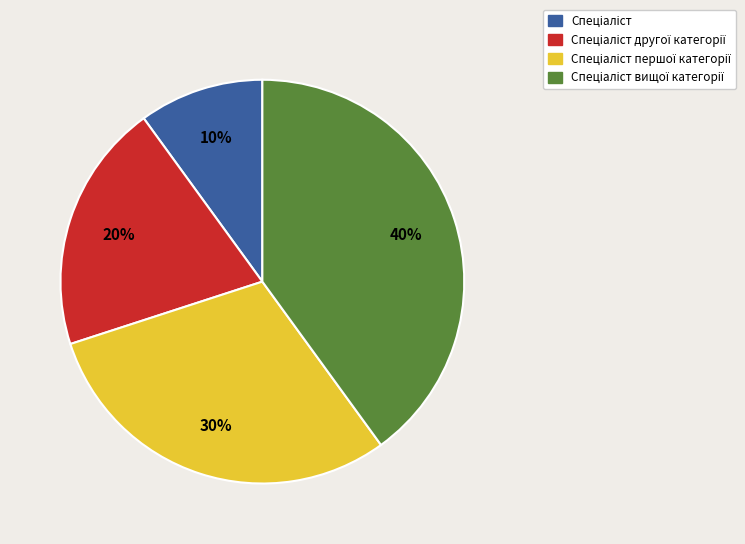

Is there a majority slice in this chart?

No